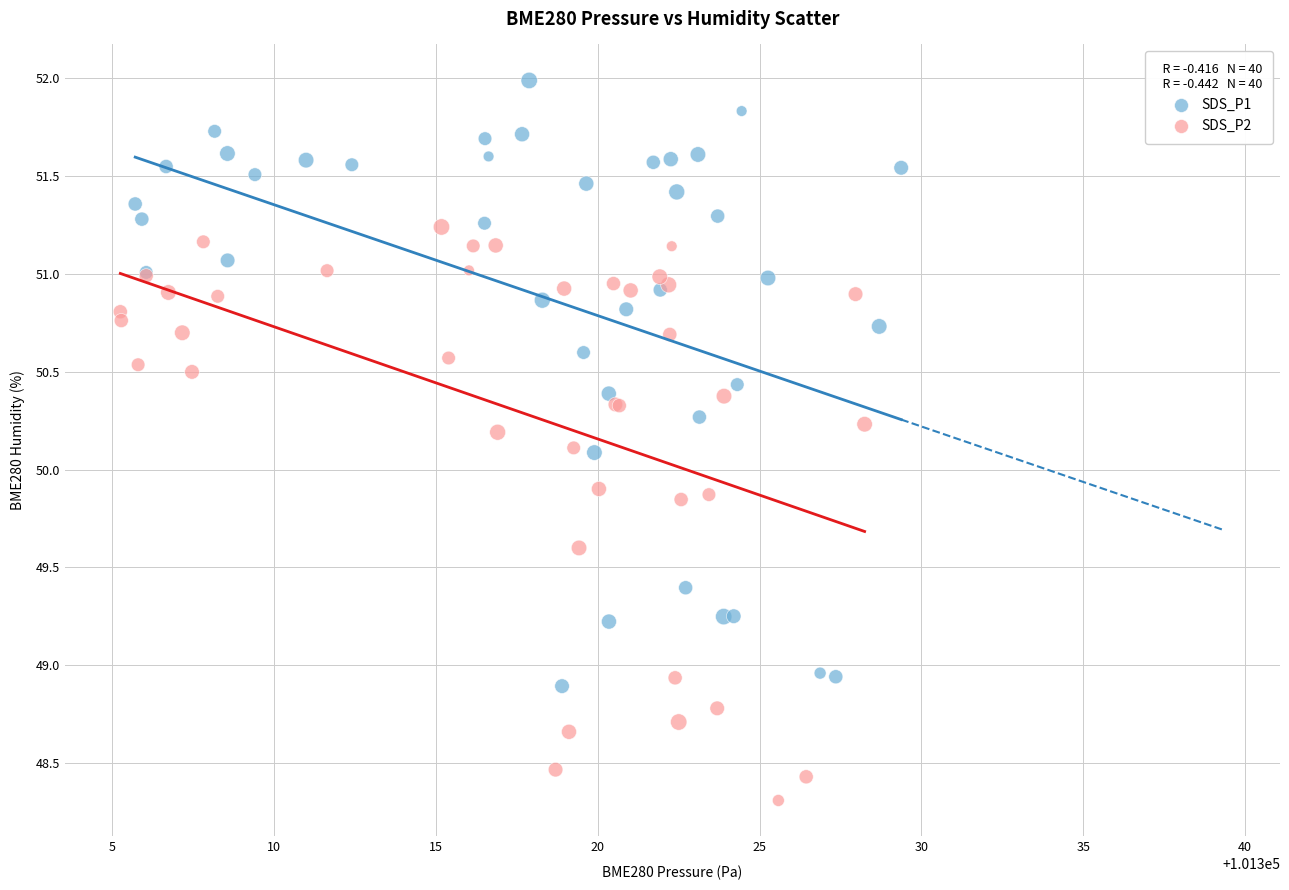

Which series contains the lowest Y value?

SDS_P2